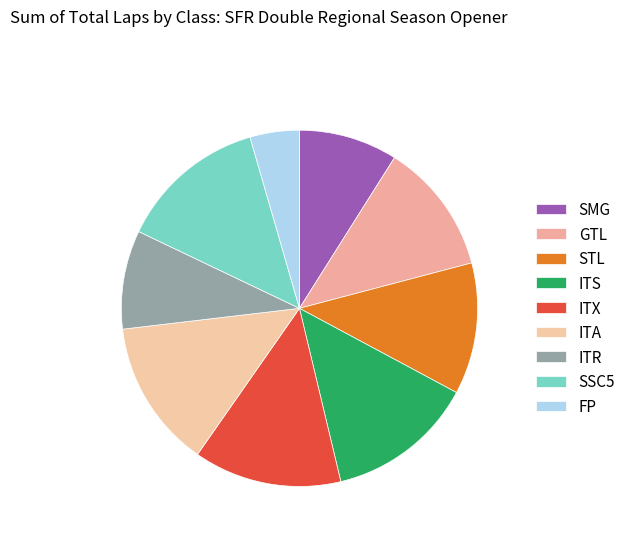

Does any single category account for the majority?

No